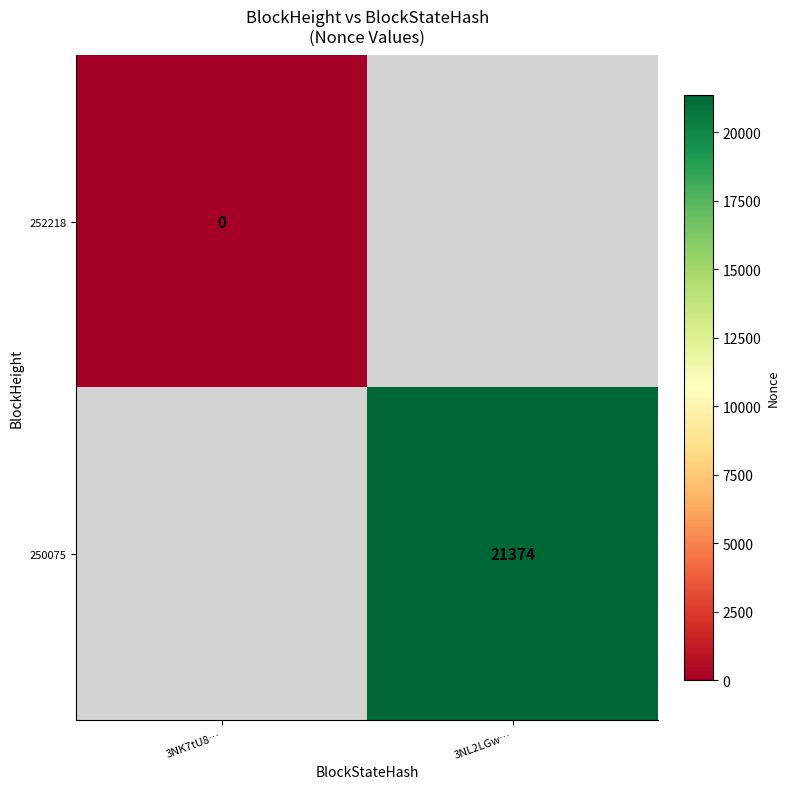

Is the value of 250075 at 3NL2LGw… greater than the value of 252218 at 3NK7tU8…?

Yes